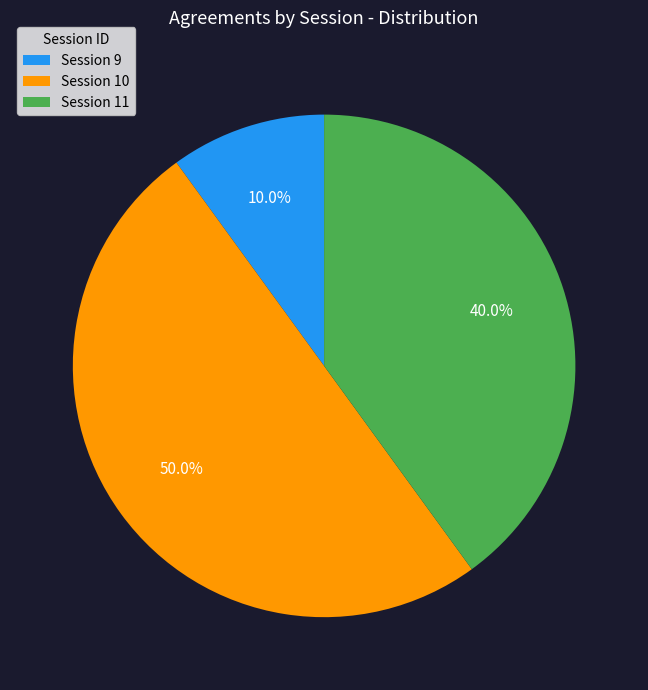

What is the total percentage of Session 9 and Session 10?

60.0%